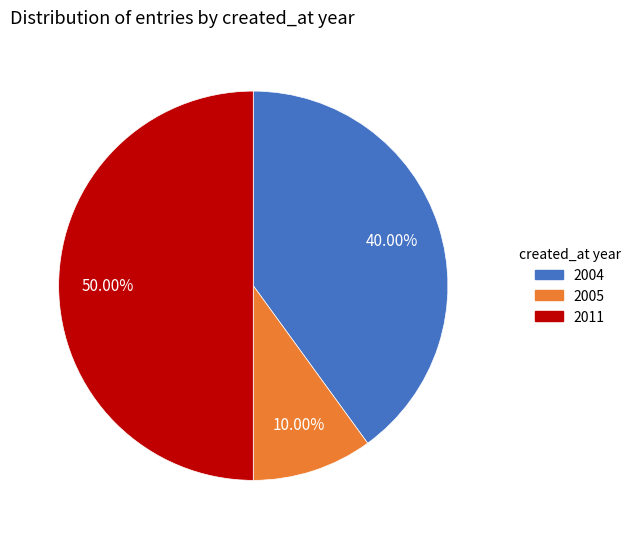

Count the number of slices in the pie.

3